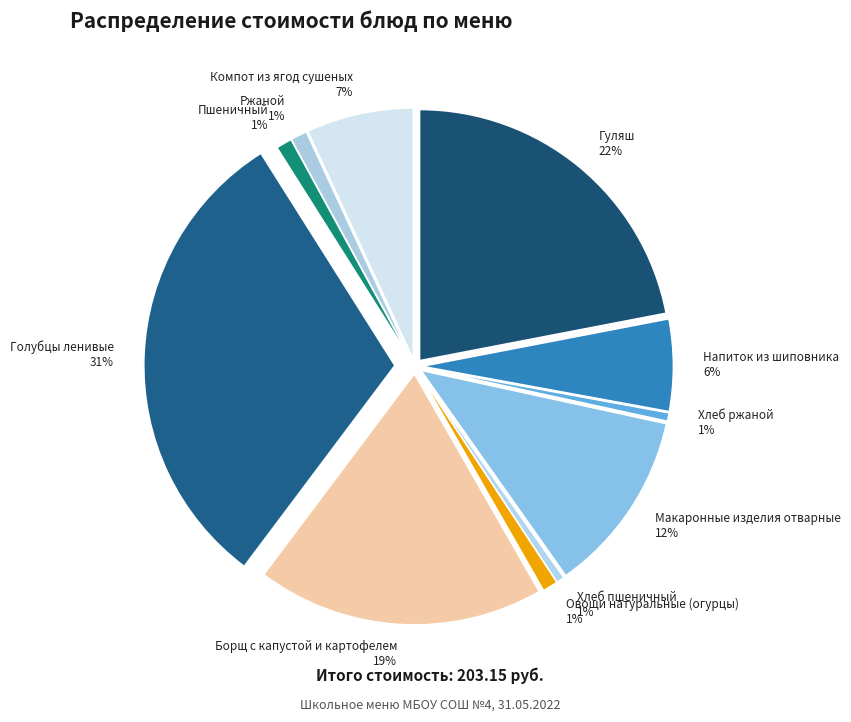

To the nearest percent, what is the difference between the largest and smallest slice percentages?

30%